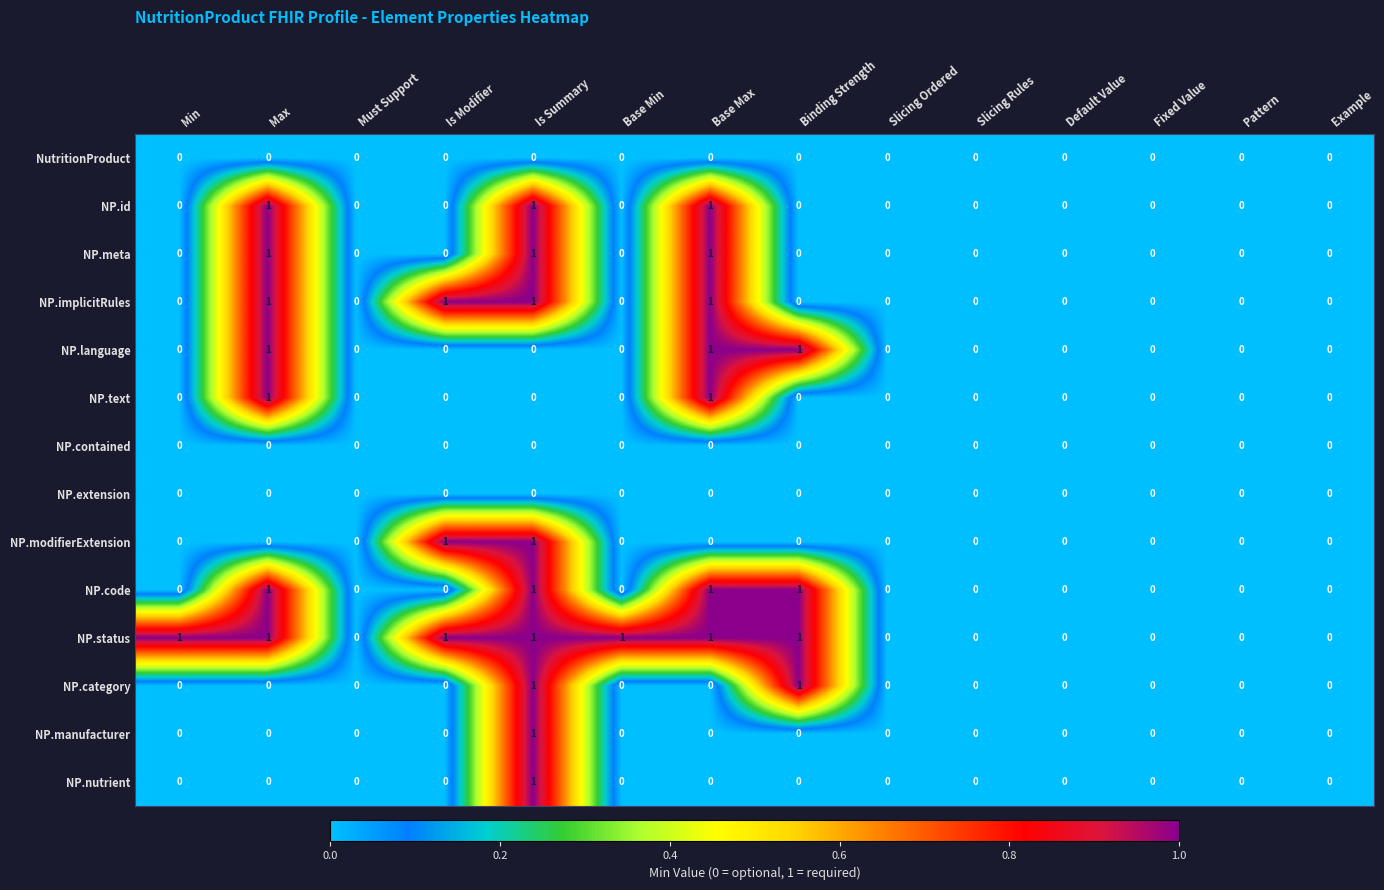

How many NP.meta values are between 0 and 1?

14